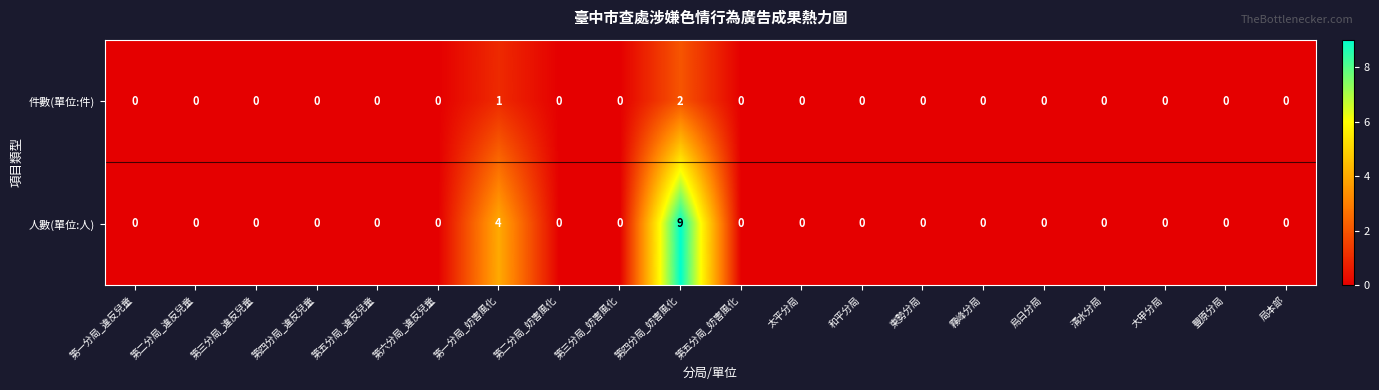

List the series in order of their peak value, lowest first.

件數(單位:件), 人數(單位:人)